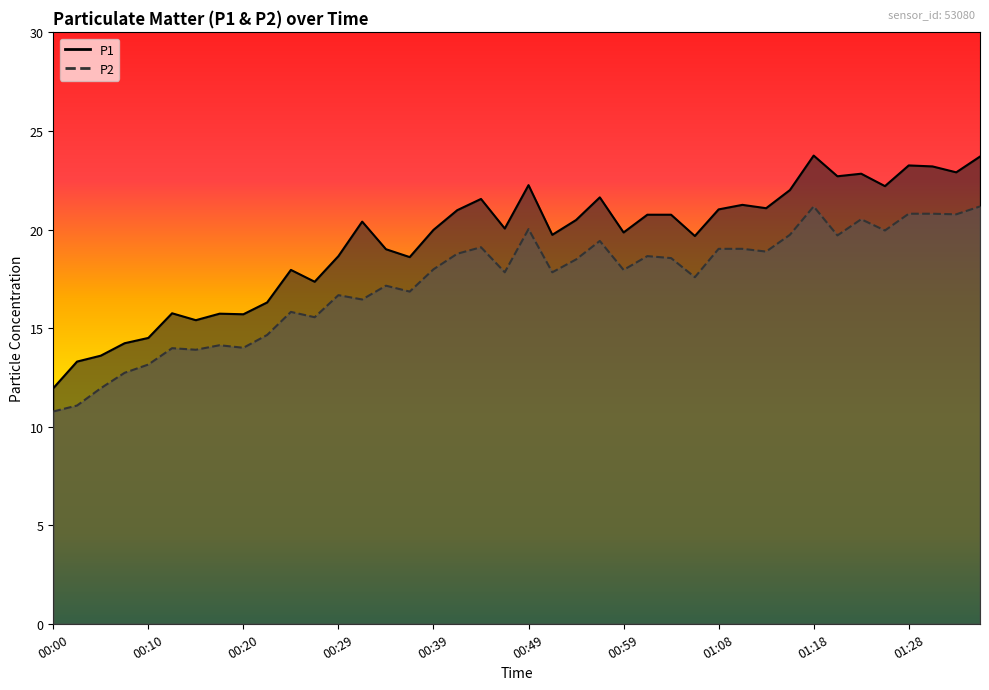

Rank the categories by P1 value from highest to lowest.

01:18, 01:35, 01:28, 01:30, 01:33, 01:23, 01:21, 00:49, 01:25, 01:16, 00:56, 00:44, 01:11, 01:13, 01:08, 00:42, 01:01, 01:03, 00:54, 00:32, 00:46, 00:39, 00:59, 00:51, 01:06, 00:34, 00:29, 00:37, 00:24, 00:27, 00:22, 00:12, 00:17, 00:20, 00:15, 00:10, 00:07, 00:05, 00:03, 00:00